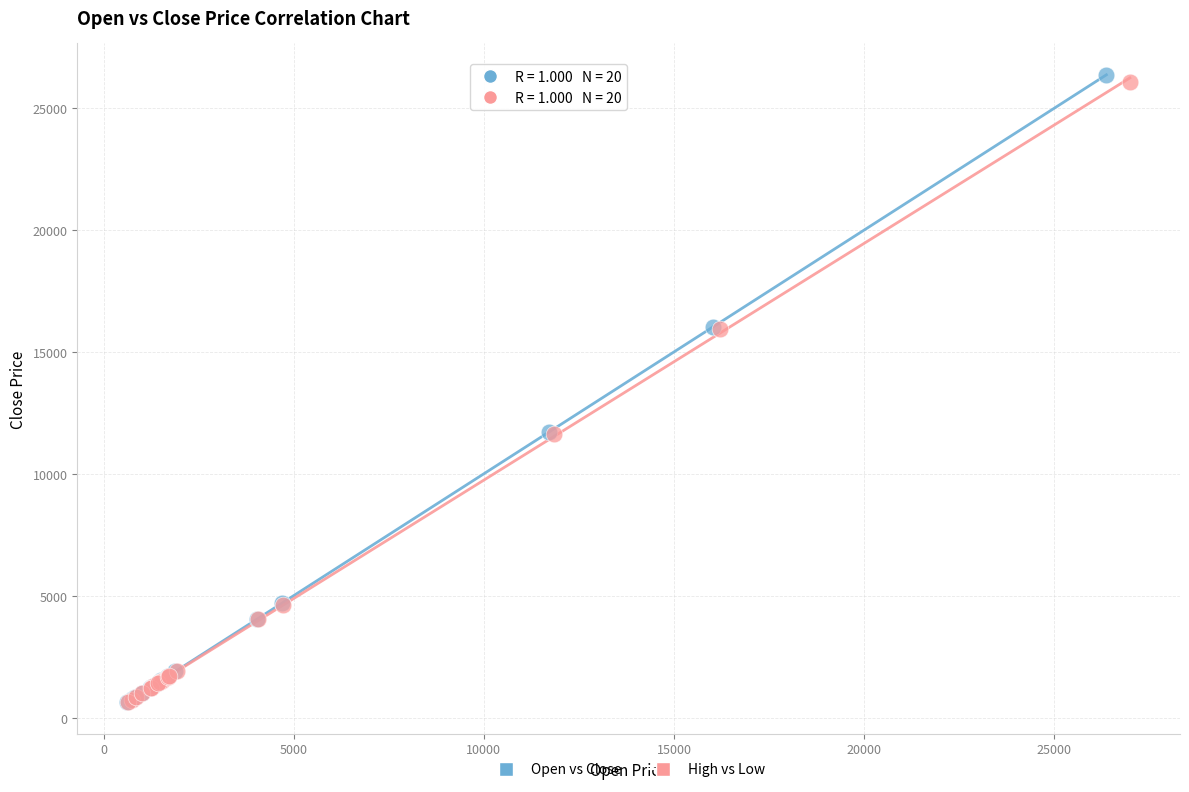

Which series has the largest Y range (max minus min)?

Open vs Close